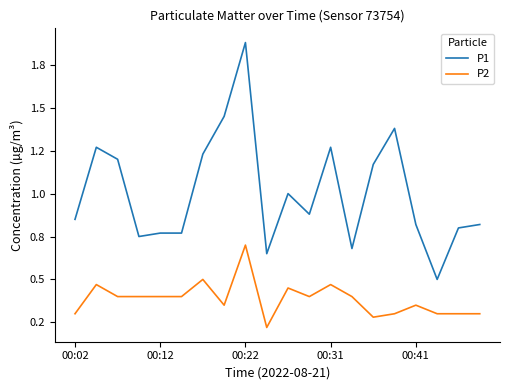

At which category is the sum across all series the highest?

00:22